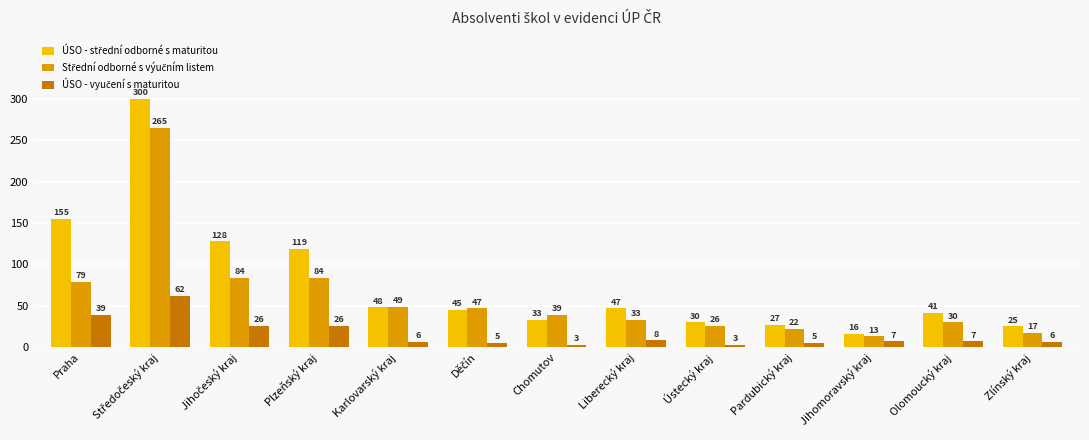

What is the spread (max minus min) of values at Karlovarský kraj?

43